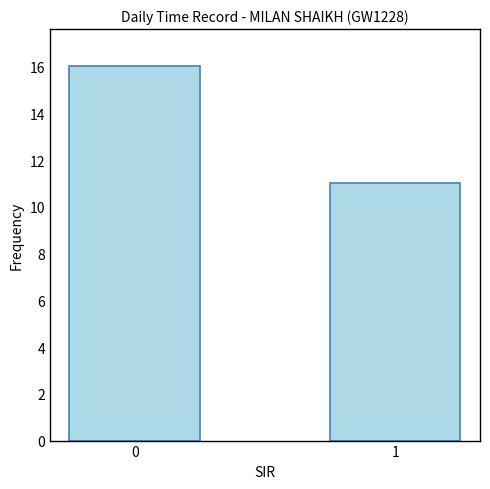

Reading left to right, extract all data points from this chart.

16	11